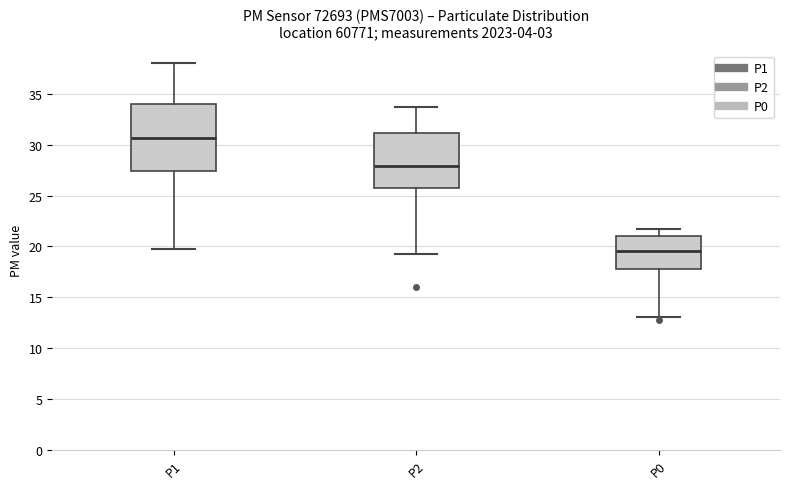

Reading left to right, transcribe this box plot: for each box, give where its median line is, the range the box spans, and where its two whiskers end, as read against the y-axis. The values are not printed on the chart, so give them approximately, as read against the axis.

P1: median 30.5, box 27.5 to 34.0, whiskers 20.0 to 38.0
P2: median 28.0, box 26.0 to 31.0, whiskers 19.5 to 34.0
P0: median 19.5, box 18.0 to 21.0, whiskers 13.0 to 22.0